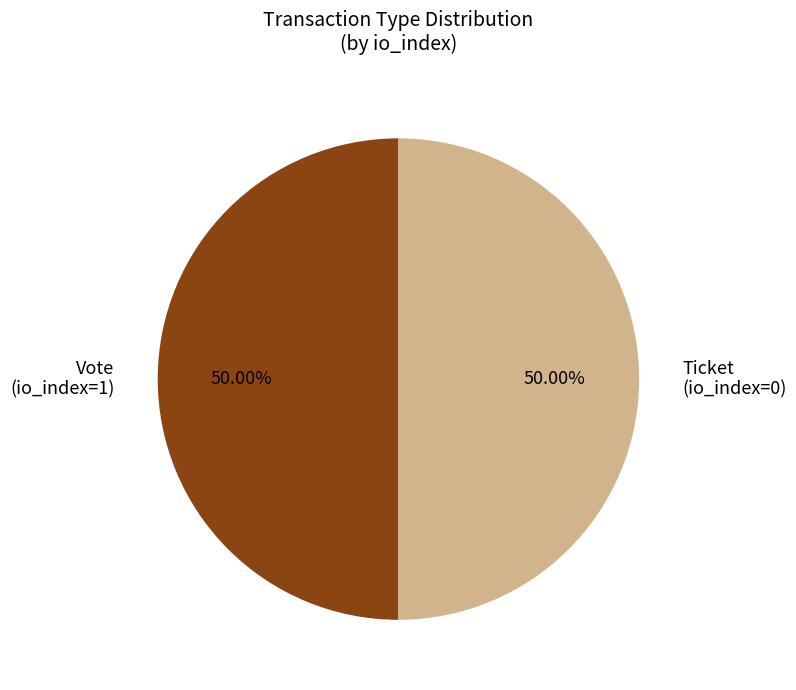

Count the number of slices in the pie.

2